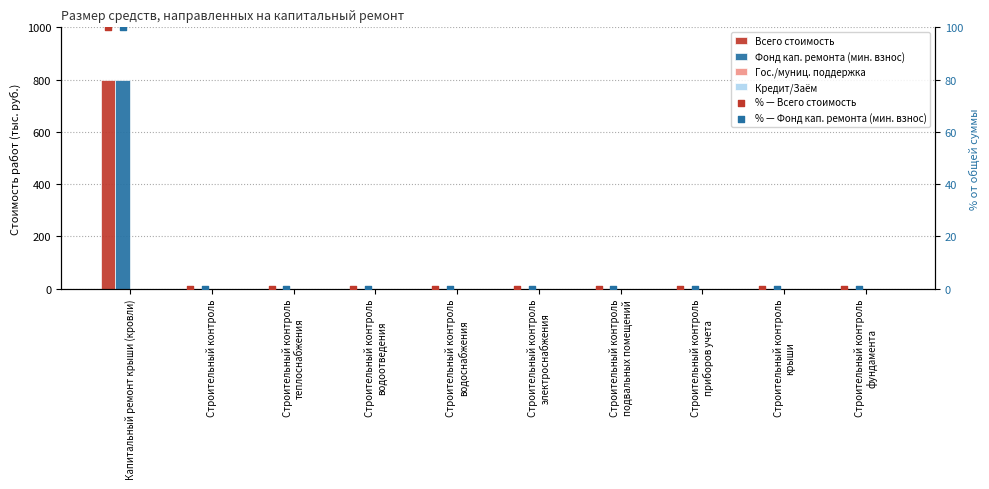

At which category is the sum across all series the highest?

Капитальный ремонт крыши (кровли)